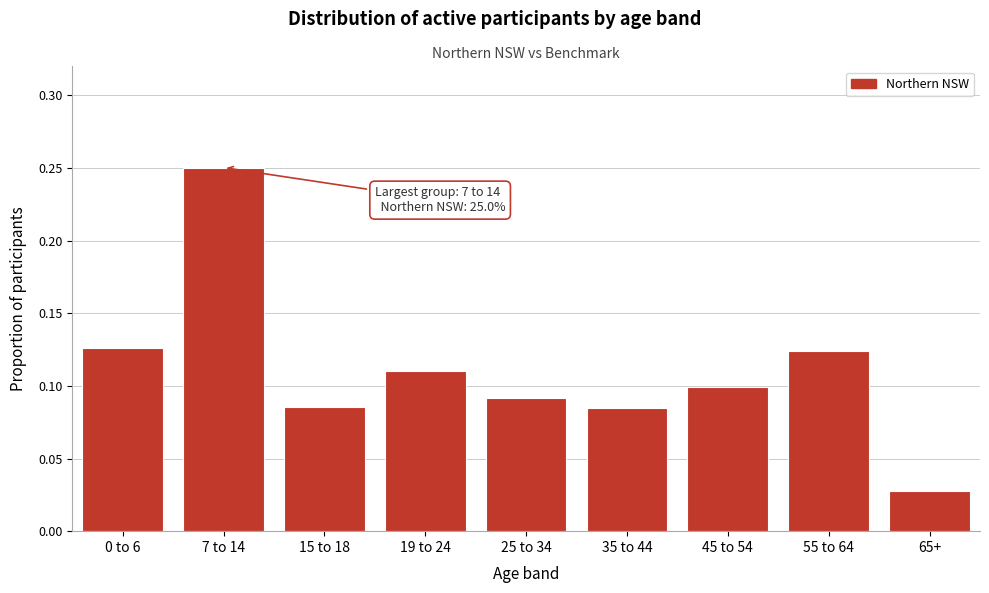

What is the label of the 3rd bar from the left?

15 to 18